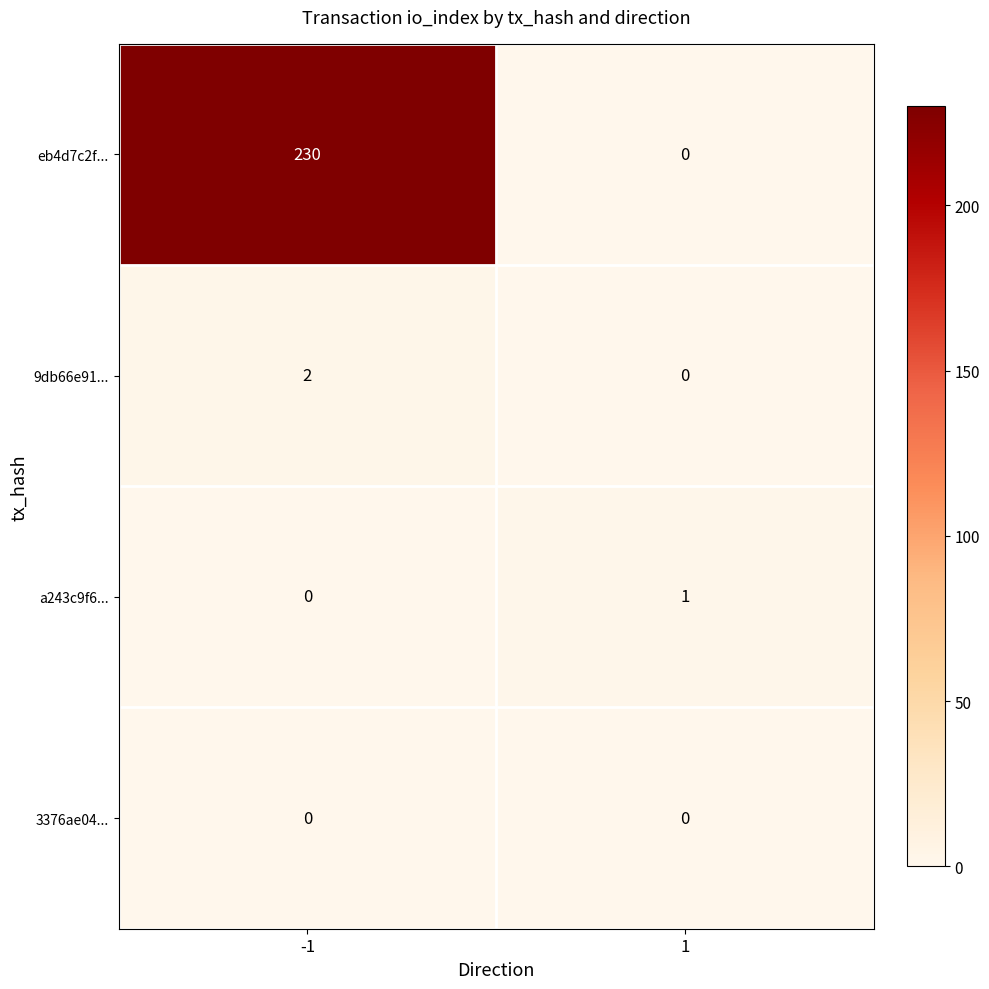

Which series has the widest spread of values?

eb4d7c2f...